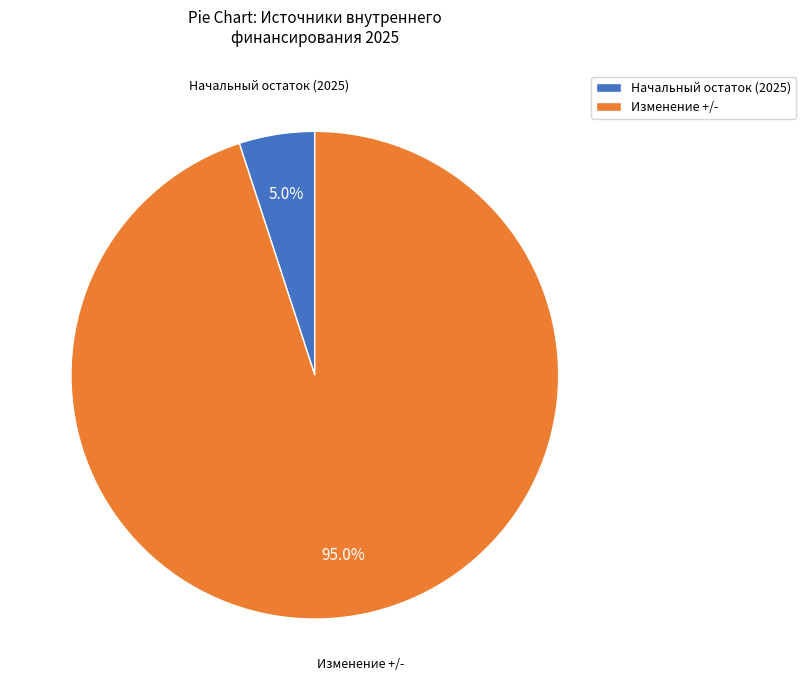

What is the largest slice in the pie chart?

Изменение +/-